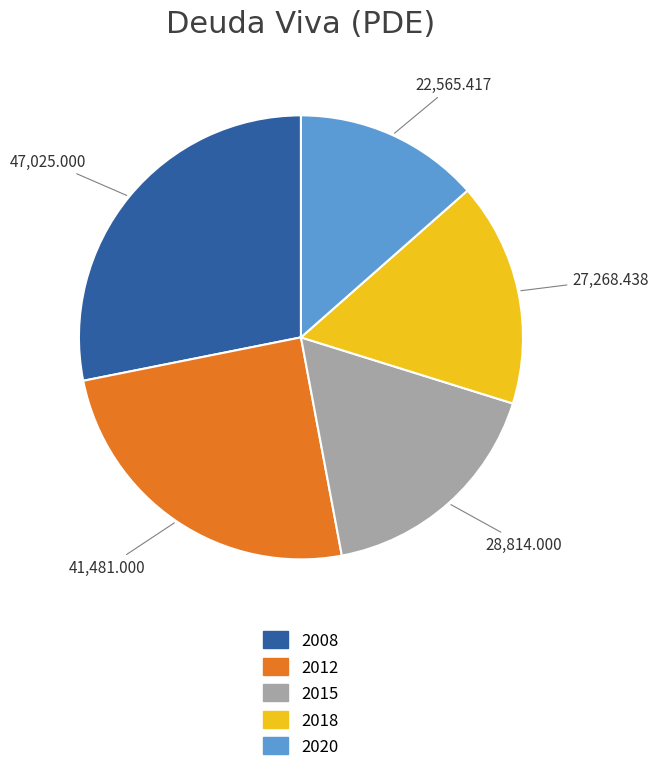

Is there any slice that represents more than half of the pie?

No